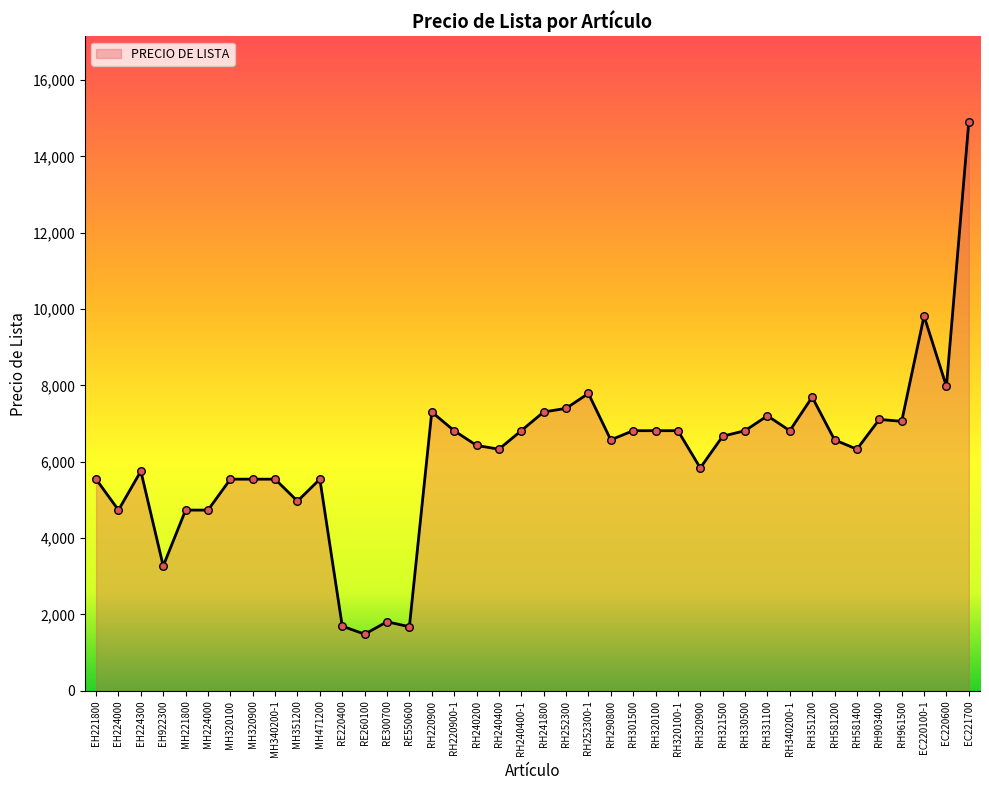

What is the ratio of the value at RH340200-1 to the value at MH320100?

1.2